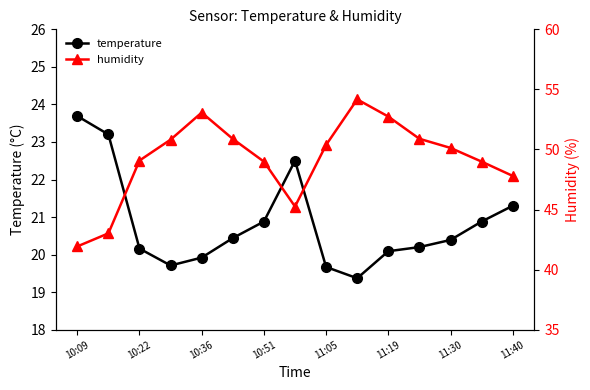

True or false: temperature and humidity cross at least once.

False